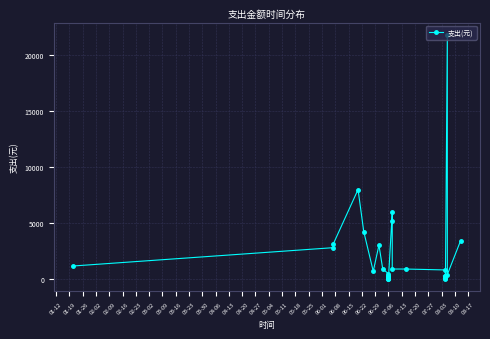

Does the chart display data point markers on the line(s)?

Yes